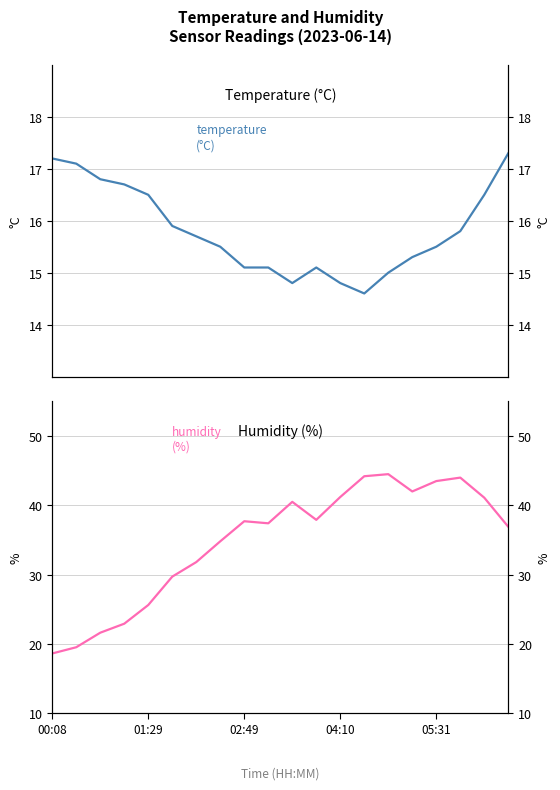

True or false: humidity and temperature cross at least once.

False